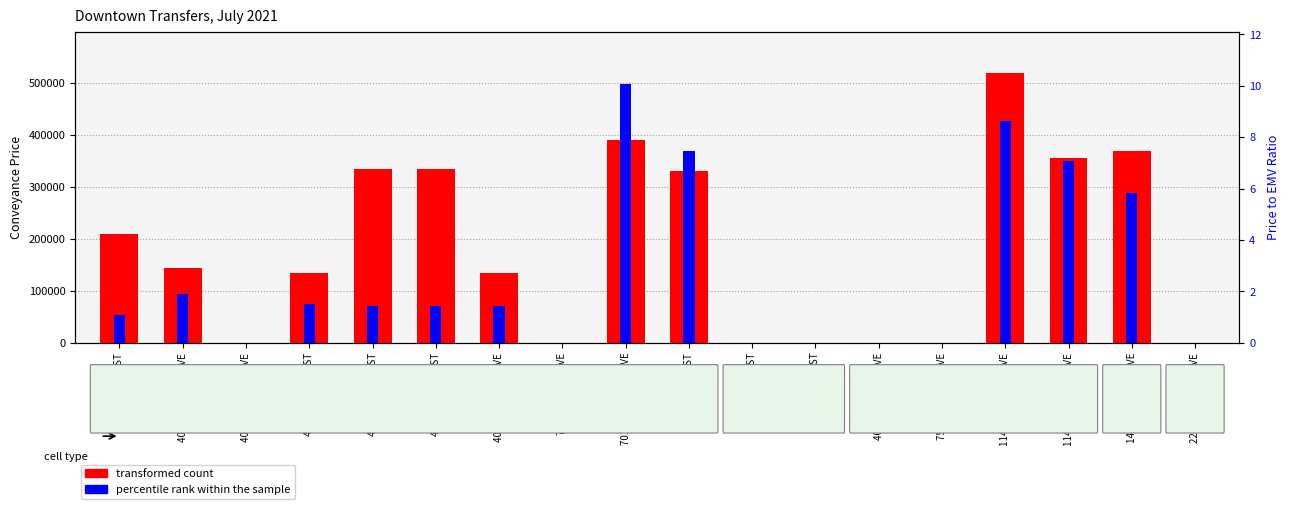

The value of percentile rank within the sample at 2200 CARNEGIE AVE is -7.0. True or false?

False